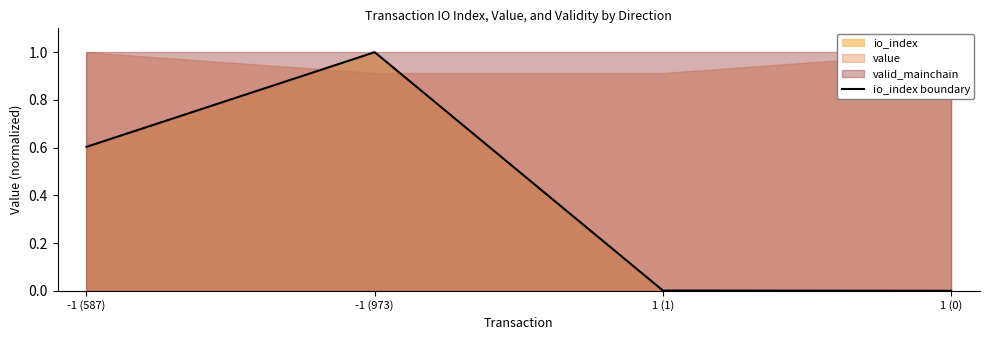

What is the sum of all values?

1.6